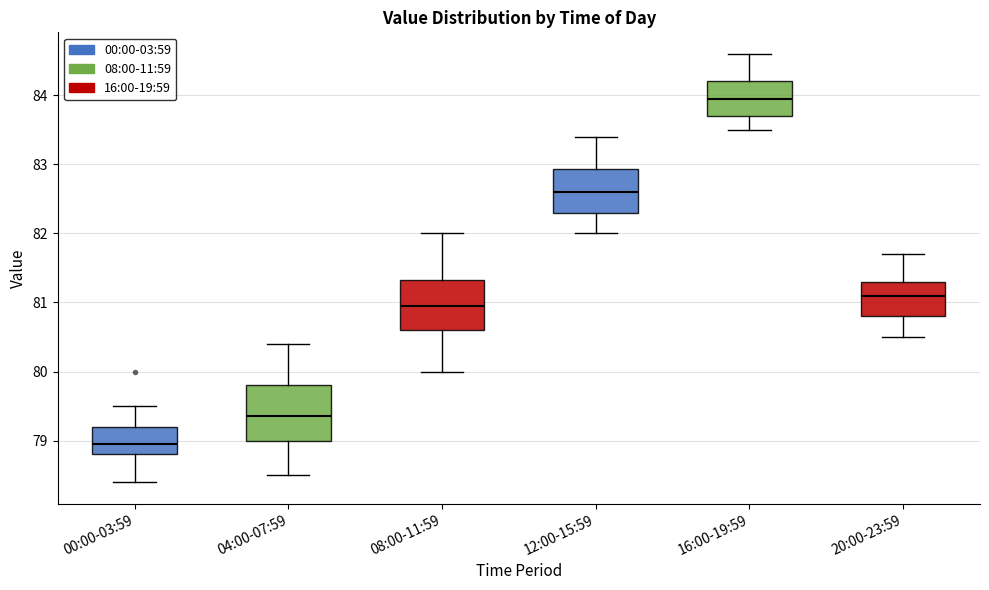

Reading left to right, read every box against the y-axis: the position of its median line, the range the box covers, and the ends of its whiskers. The values are not printed on the chart, so give them approximately, as read against the axis.

00:00-03:59: median 79.0, box 78.8 to 79.2, whiskers 78.4 to 79.5
04:00-07:59: median 79.4, box 79.0 to 79.8, whiskers 78.5 to 80.4
08:00-11:59: median 81.0, box 80.6 to 81.3, whiskers 80.0 to 82.0
12:00-15:59: median 82.6, box 82.3 to 82.9, whiskers 82.0 to 83.4
16:00-19:59: median 84.0, box 83.7 to 84.2, whiskers 83.5 to 84.6
20:00-23:59: median 81.1, box 80.8 to 81.3, whiskers 80.5 to 81.7